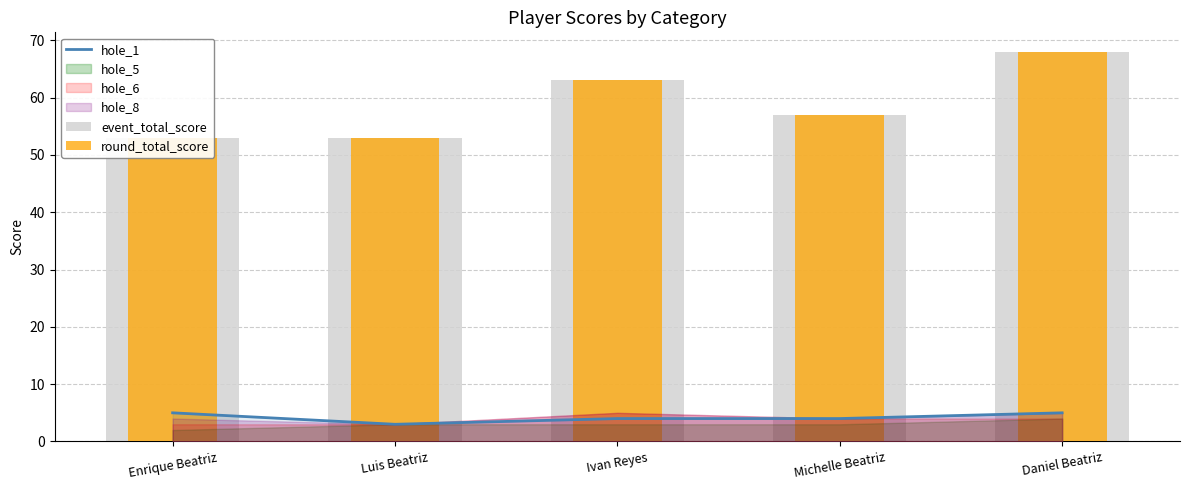

What is the average value of the event_total_score series?

59